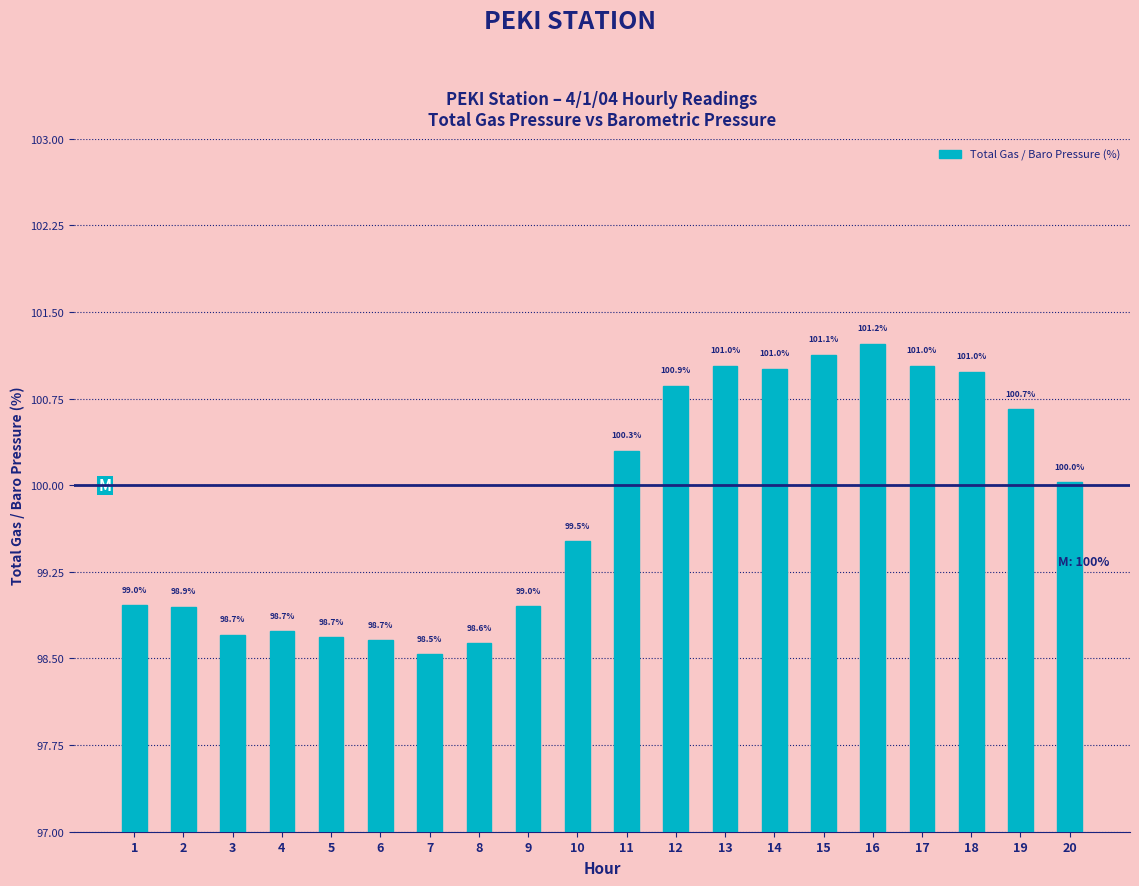

What is the average value?

99.8